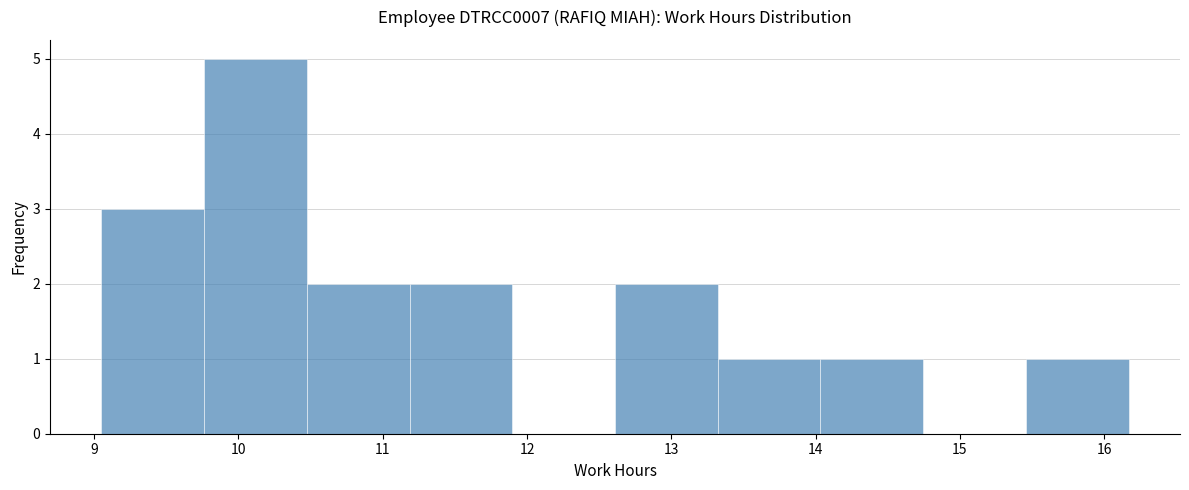

Reading left to right, transcribe this chart: for each bar, give the range it covers on the x-axis and its height. Neither the bar edges nor the heights are printed on the chart, so give them approximately, as read against the axes.

9.1 to 9.8: 3
9.8 to 10.5: 5
10.5 to 11.2: 2
11.2 to 11.9: 2
11.9 to 12.6: 0
12.6 to 13.3: 2
13.3 to 14.0: 1
14.0 to 14.7: 1
14.7 to 15.5: 0
15.5 to 16.2: 1